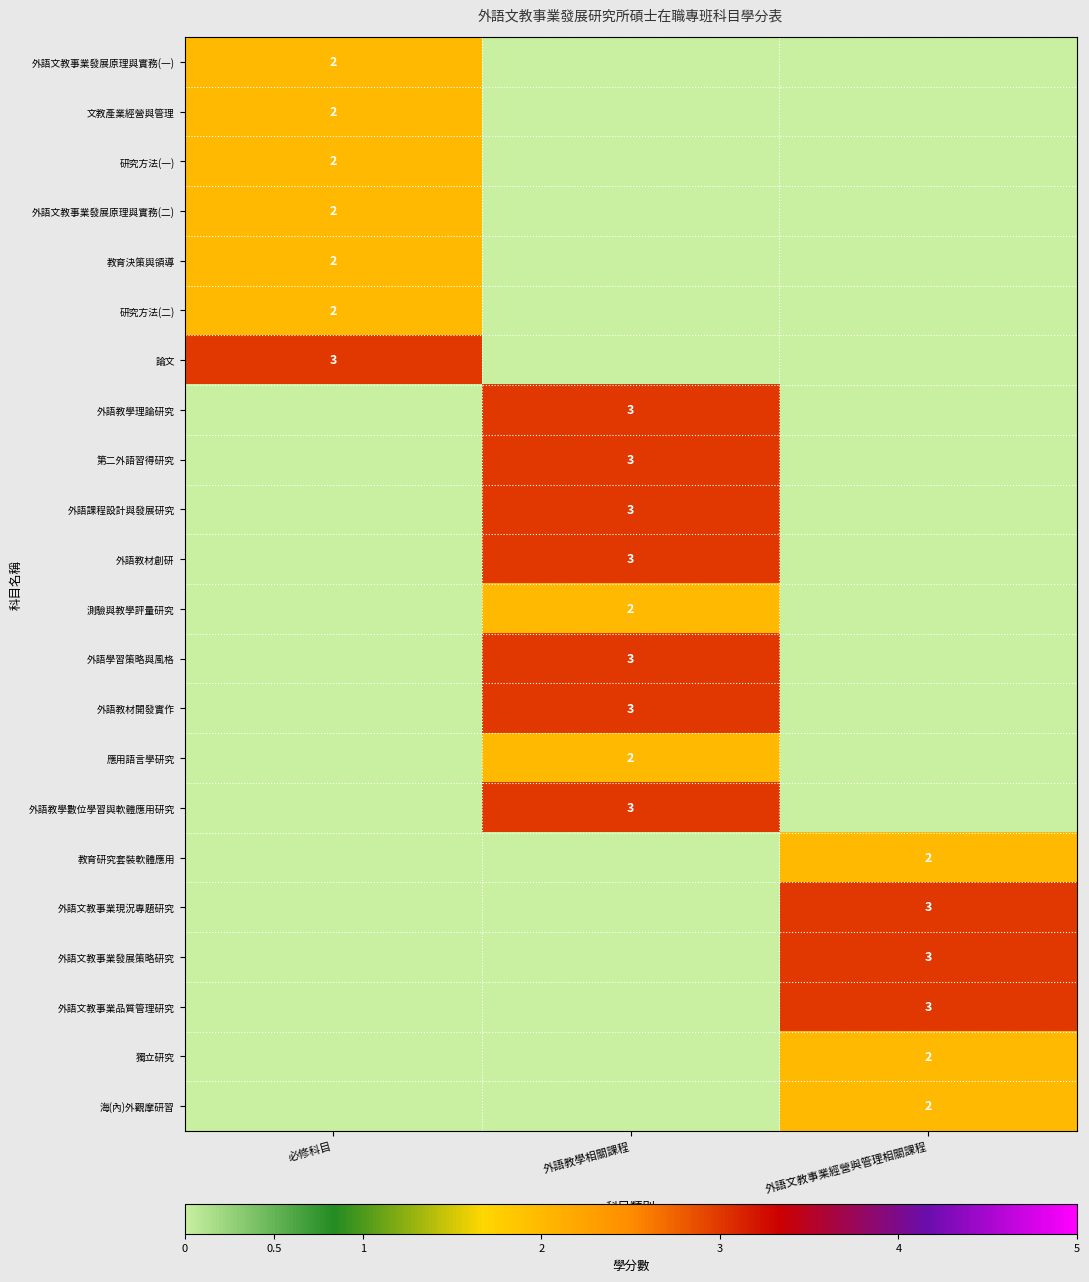

True or false: 研究方法(二) has a value of 3 at 必修科目.

False